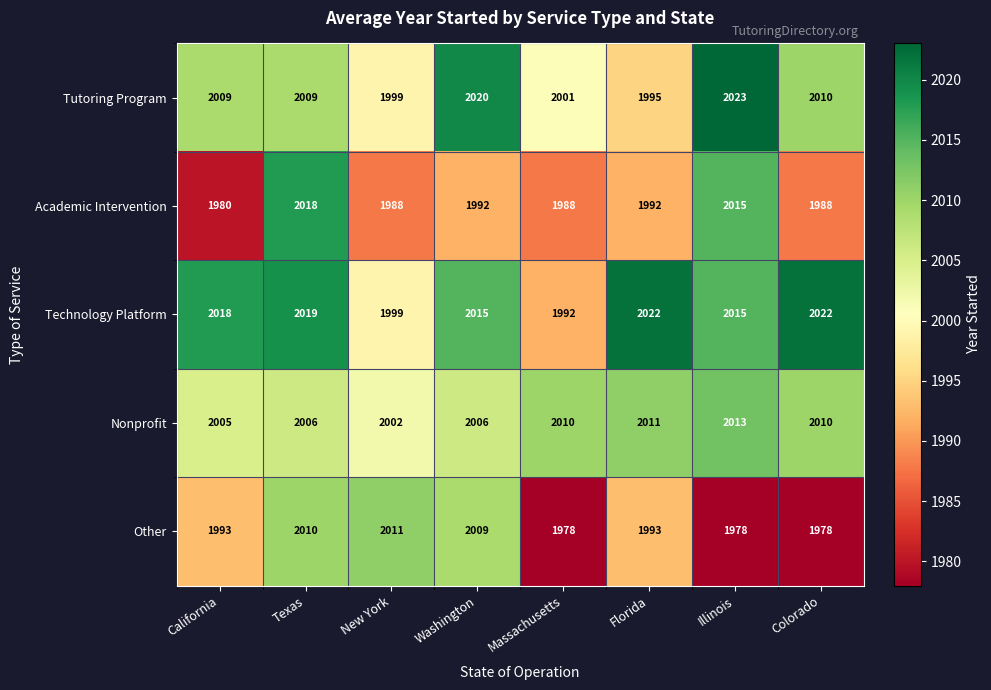

At which category is the sum across all series the highest?

Texas